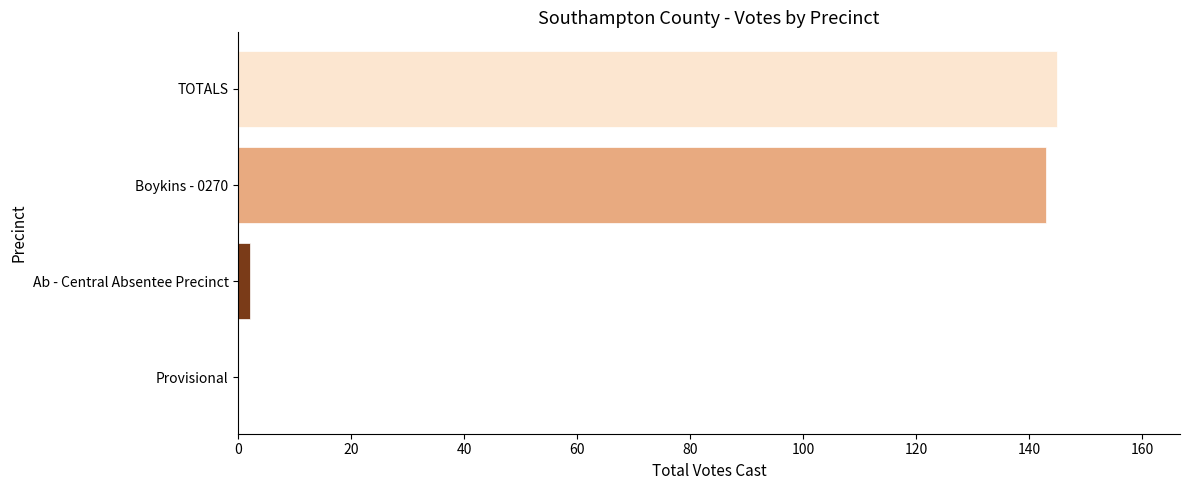

What is the change in value from Provisional to Boykins - 0270?

+143